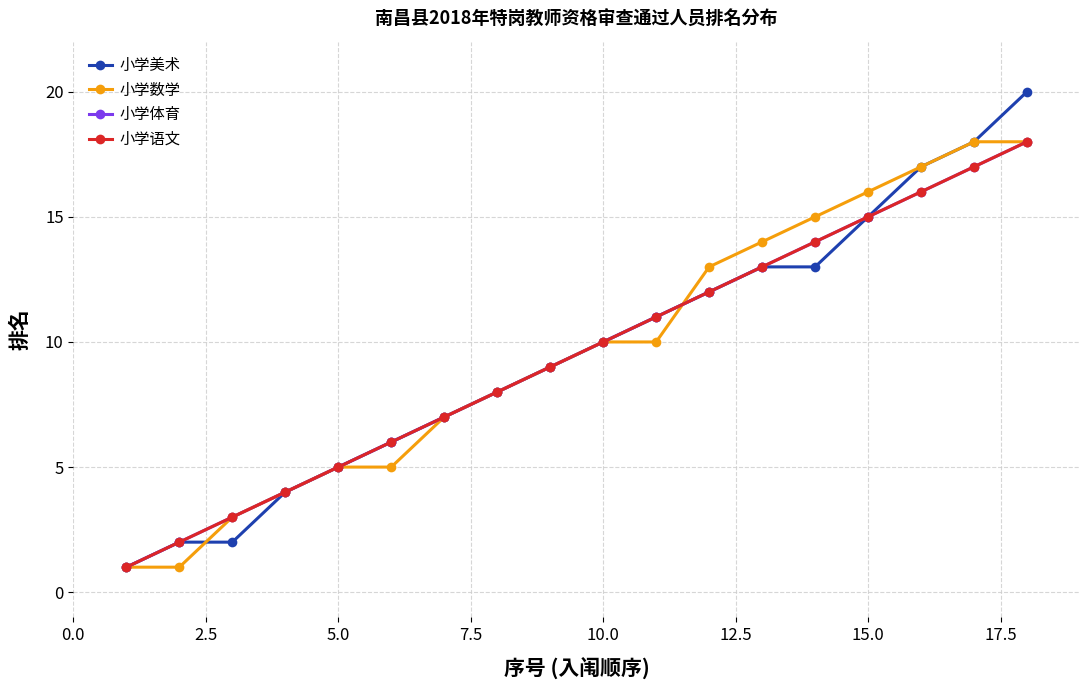

Count the number of categories in the chart.

18